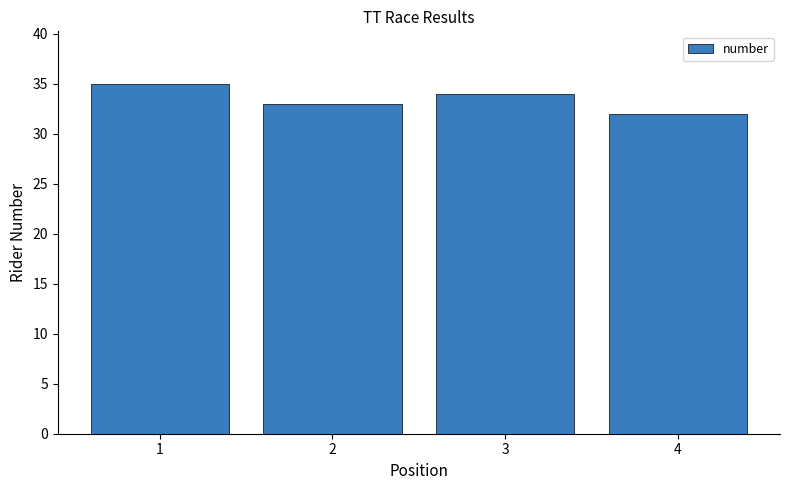

Which category has the lowest value across all series?

4